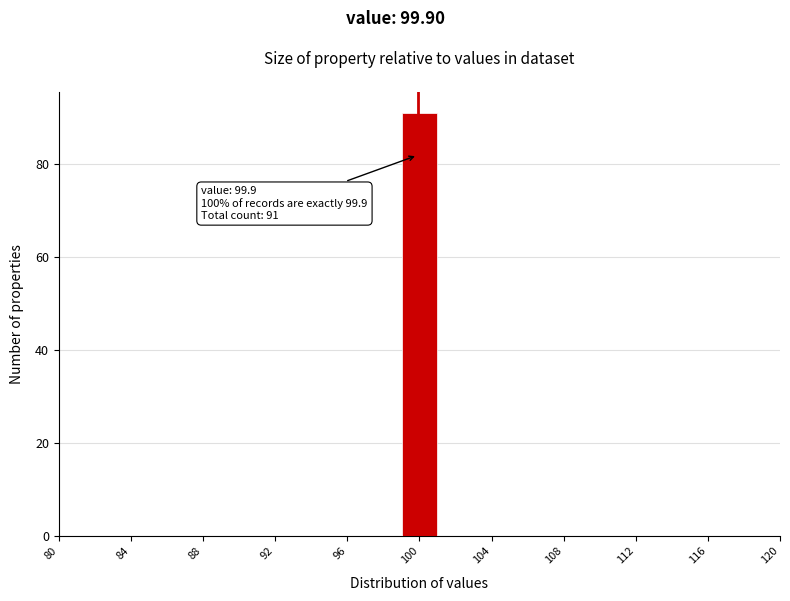

Read against the x-axis, roughly where is the centre of the tallest bar?

100.0